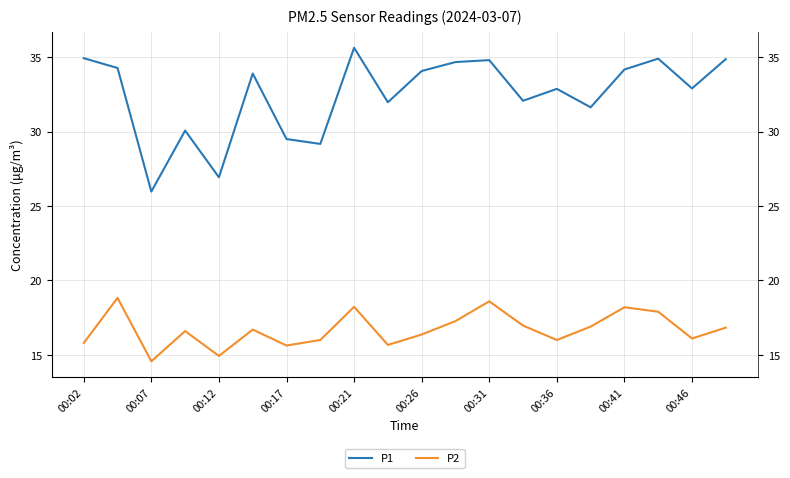

How many interior local peaks does the P1 series have?

6